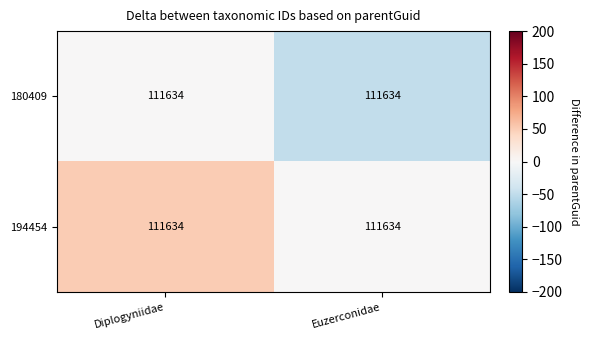

Reading left to right, transcribe all the data shown in this chart.

180409: Diplogyniidae=111634	Euzerconidae=111634
194454: Diplogyniidae=111634	Euzerconidae=111634